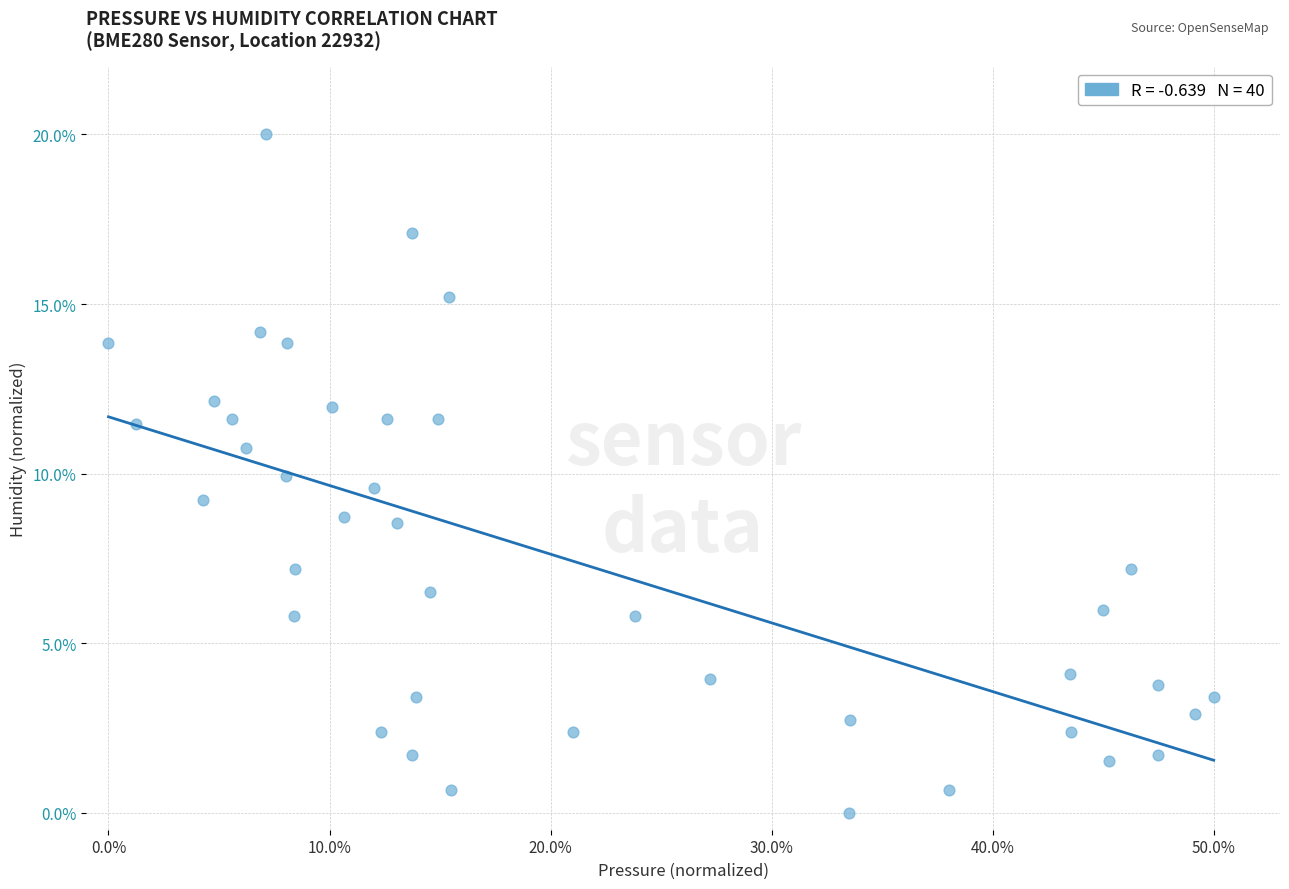

What is the range of Y values (max minus min)?

20.0